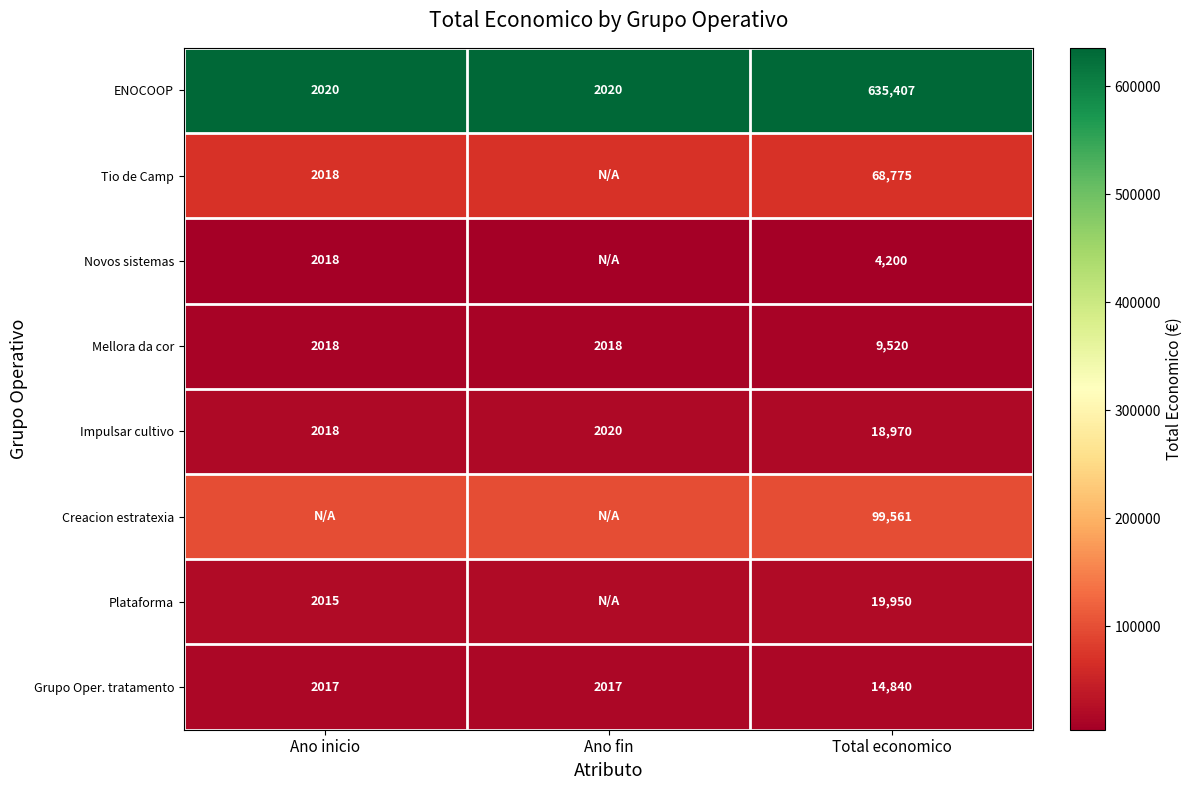

At Total economico, list the series in order from smallest to largest.

Novos sistemas, Mellora da cor, Grupo Oper. tratamento, Impulsar cultivo, Plataforma, Tio de Camp, Creacion estratexia, ENOCOOP